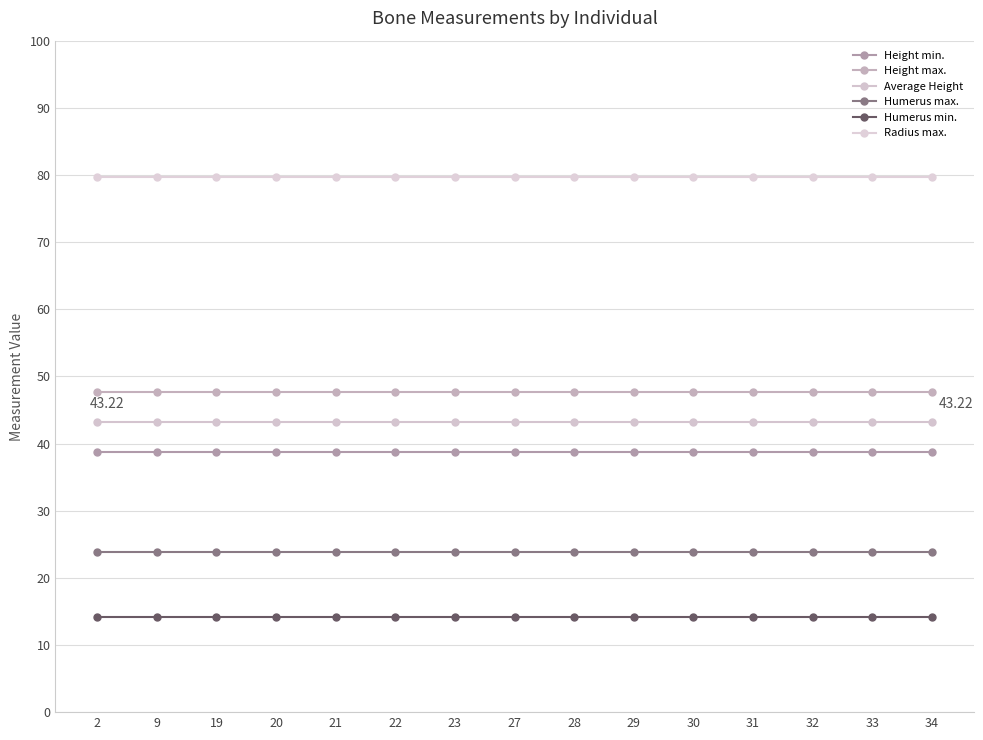

Reading left to right, extract all data points from this chart.

Height min.: 2=38.7	9=38.7	19=38.7	20=38.7	21=38.7	22=38.7	23=38.7	27=38.7	28=38.7	29=38.7	30=38.7	31=38.7	32=38.7	33=38.7	34=38.7
Height max.: 2=47.7	9=47.7	19=47.7	20=47.7	21=47.7	22=47.7	23=47.7	27=47.7	28=47.7	29=47.7	30=47.7	31=47.7	32=47.7	33=47.7	34=47.7
Average Height: 2=43.2	9=43.2	19=43.2	20=43.2	21=43.2	22=43.2	23=43.2	27=43.2	28=43.2	29=43.2	30=43.2	31=43.2	32=43.2	33=43.2	34=43.2
Humerus max.: 2=23.9	9=23.9	19=23.9	20=23.9	21=23.9	22=23.9	23=23.9	27=23.9	28=23.9	29=23.9	30=23.9	31=23.9	32=23.9	33=23.9	34=23.9
Humerus min.: 2=14.1	9=14.1	19=14.1	20=14.1	21=14.1	22=14.1	23=14.1	27=14.1	28=14.1	29=14.1	30=14.1	31=14.1	32=14.1	33=14.1	34=14.1
Radius max.: 2=79.7	9=79.7	19=79.7	20=79.7	21=79.7	22=79.7	23=79.7	27=79.7	28=79.7	29=79.7	30=79.7	31=79.7	32=79.7	33=79.7	34=79.7